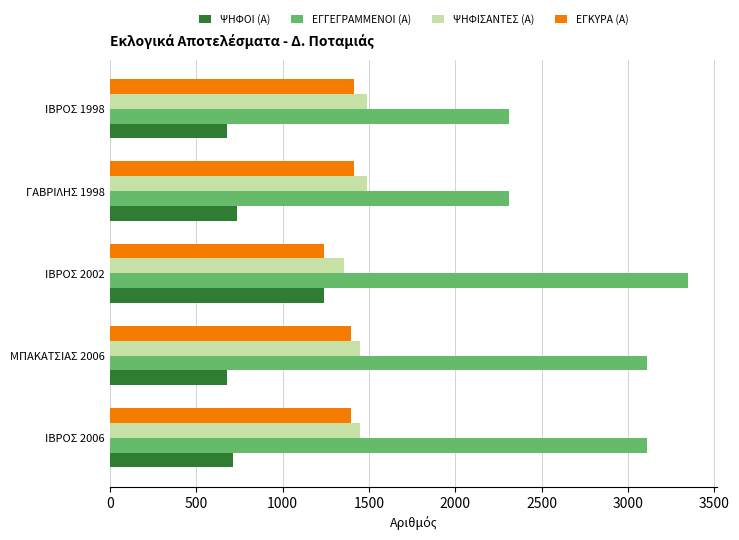

Which series has the largest range (max minus min)?

ΕΓΓΕΓΡΑΜΜΕΝΟΙ (Α)